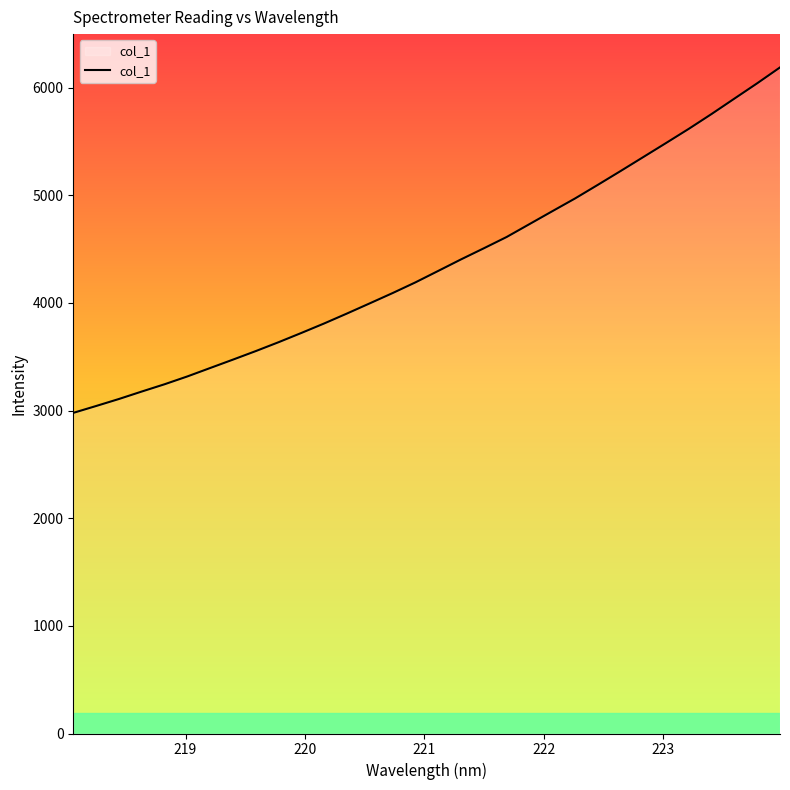

What is the difference between the maximum and minimum values?

3209.6